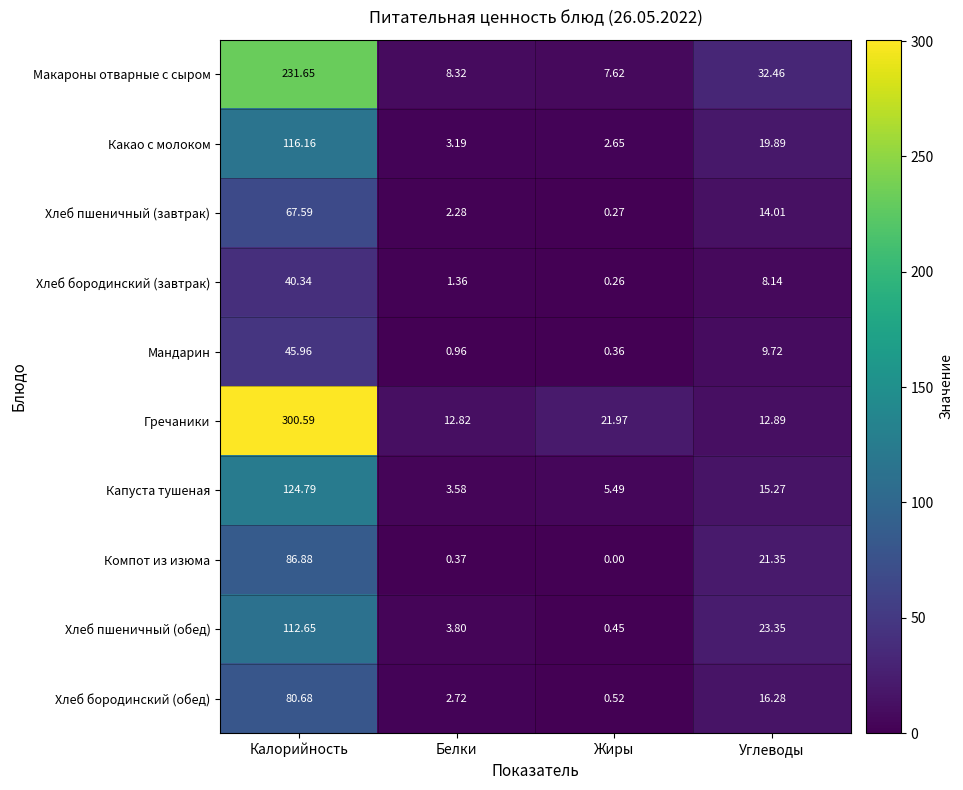

Rank the series at Калорийность from lowest to highest value.

Хлеб бородинский (завтрак), Мандарин, Хлеб пшеничный (завтрак), Хлеб бородинский (обед), Компот из изюма, Хлеб пшеничный (обед), Какао с молоком, Капуста тушеная, Макароны отварные с сыром, Гречаники